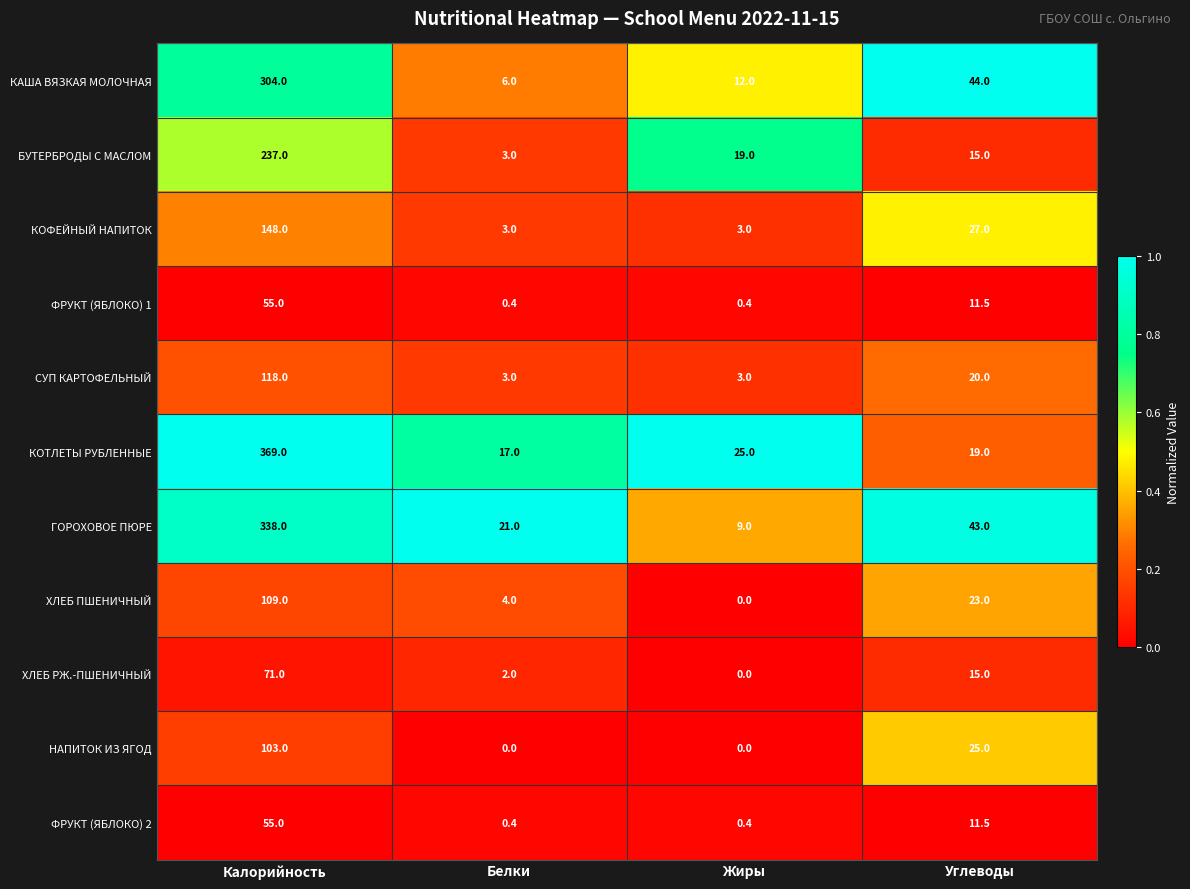

How many series are shown in this chart?

11